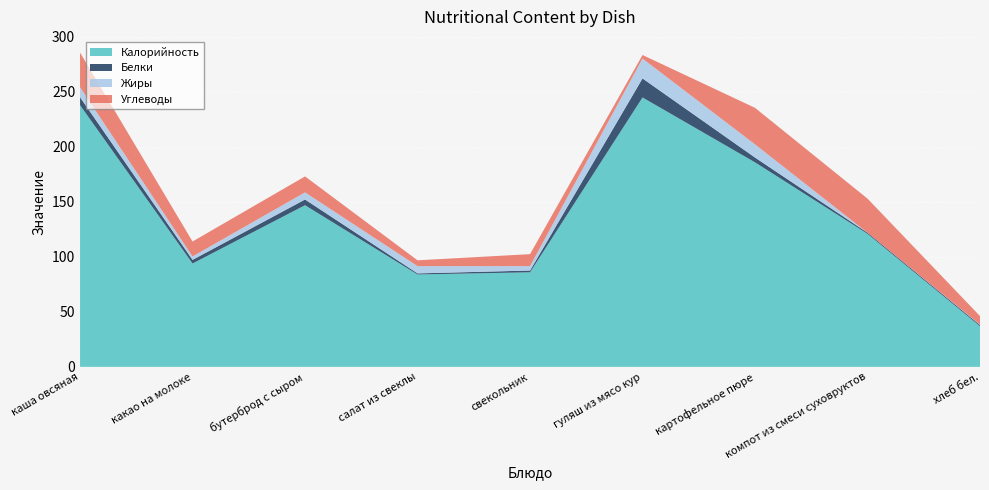

Reading left to right, transcribe all the data shown in this chart.

Калорийность: 238.0	94.0	147.0	84.0	86.0	245.0	186.0	121.0	37.0
Белки: 7.2	3.3	5.2	1.0	1.6	17.3	4.4	1.0	1.1
Жиры: 9.1	3.1	6.5	6.6	4.0	18.1	12.0	0.0	0.4
Углеводы: 31.5	13.6	14.5	5.3	10.9	3.2	33.2	31.0	7.7